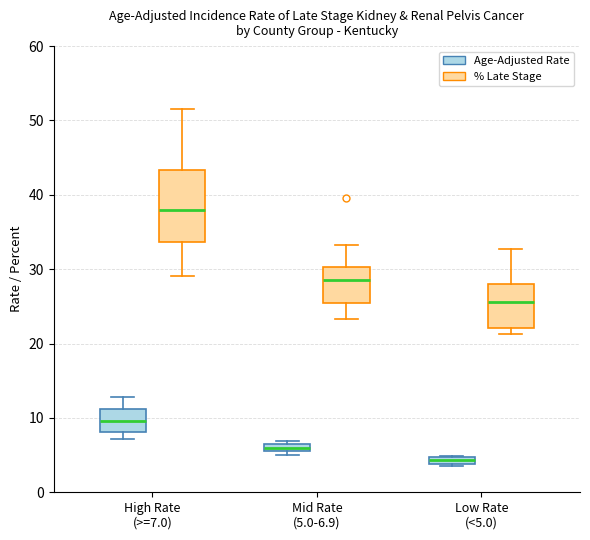

Where does the upper whisker of the box for Low Rate (<5.0) (% Late Stage) end on the y-axis? The values are not printed on the chart, so give them approximately, as read against the axis.

33